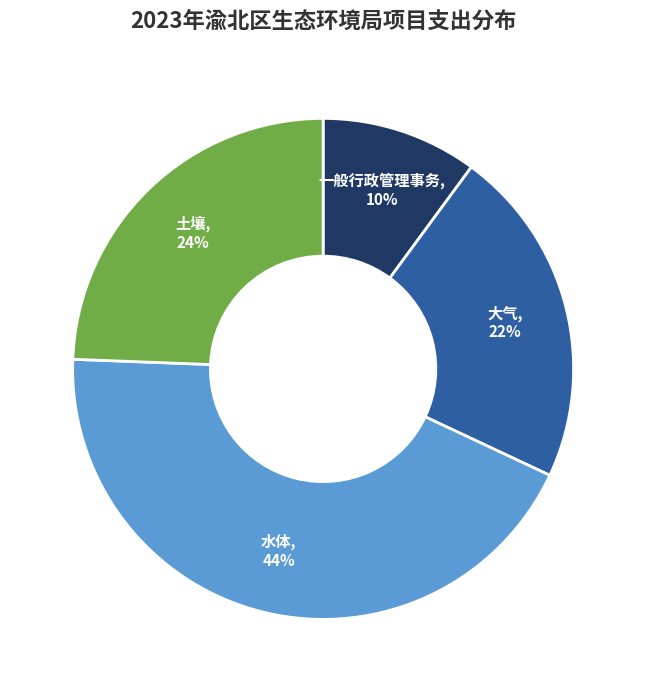

Which slice is the largest?

水体